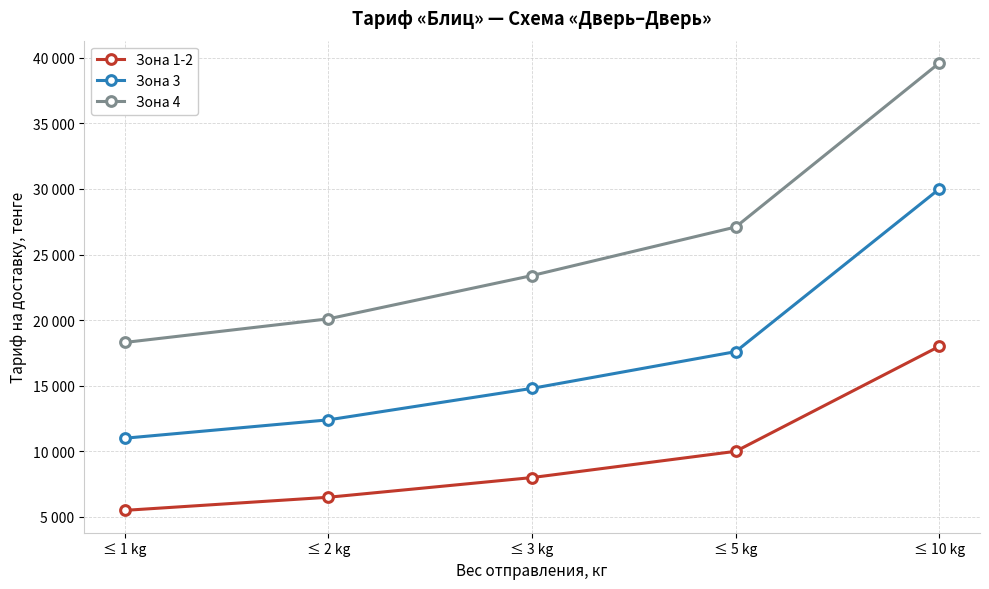

What is the total value across all series at ≤ 2 kg?

39000